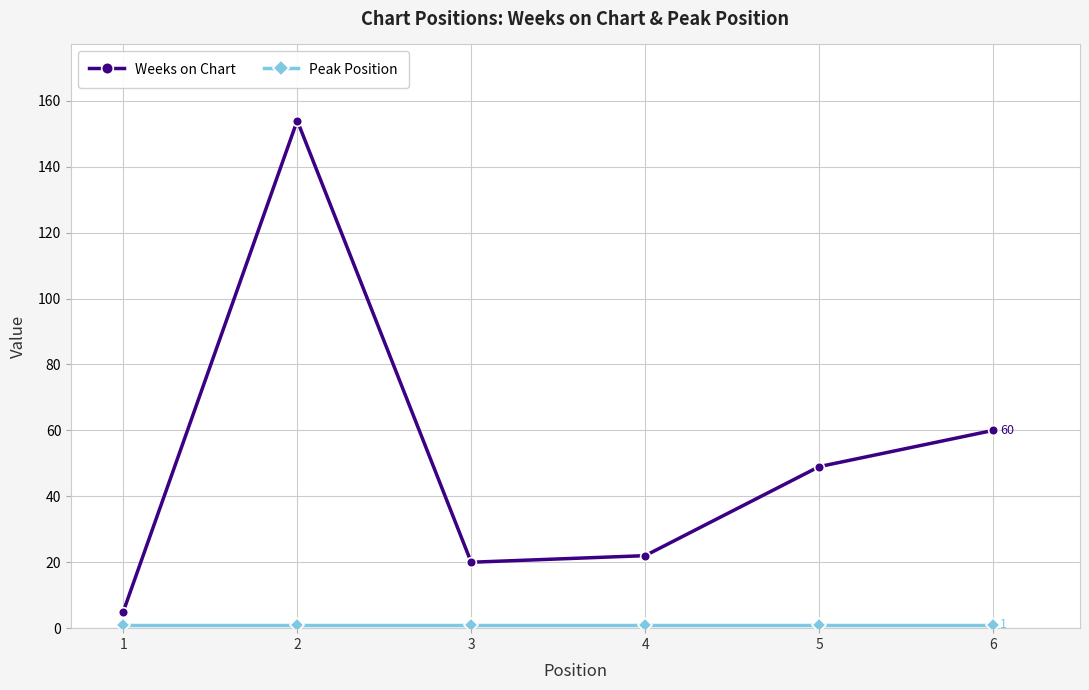

At which category does Weeks on Chart reach its first local valley?

3